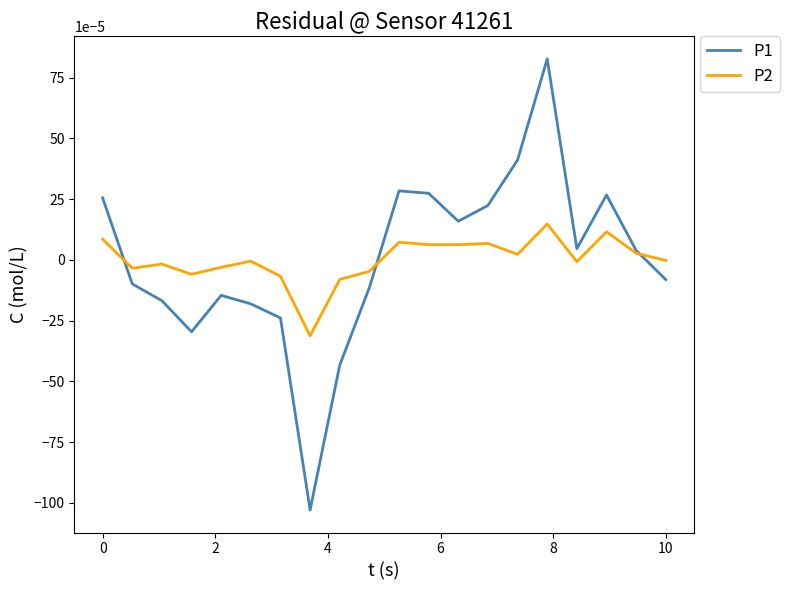

True or false: P1 has more than 2 points higher than both neighbors.

True